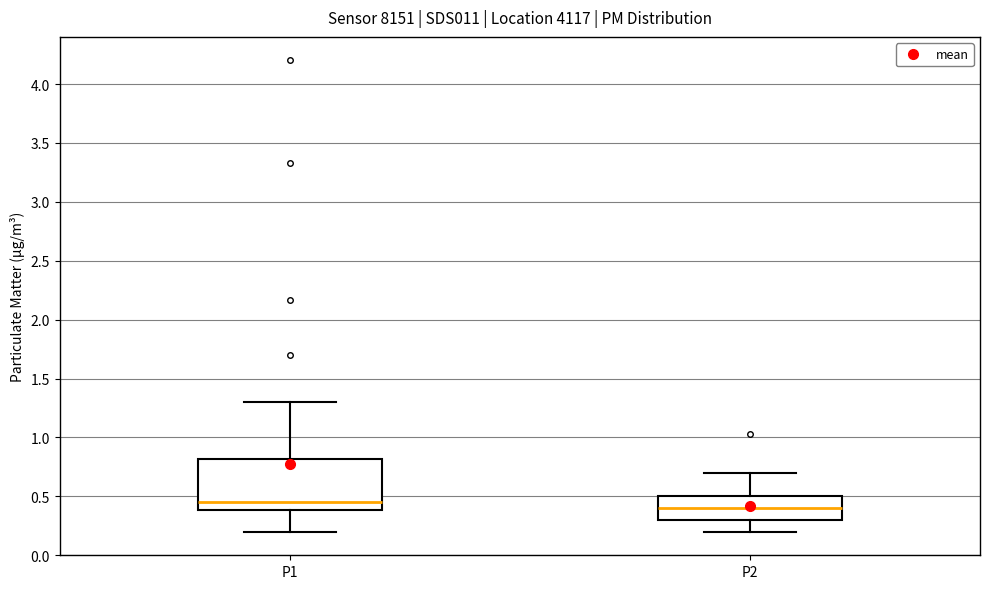

Where does the median line of the box for P1 sit on the y-axis? The values are not printed on the chart, so give them approximately, as read against the axis.

0.45